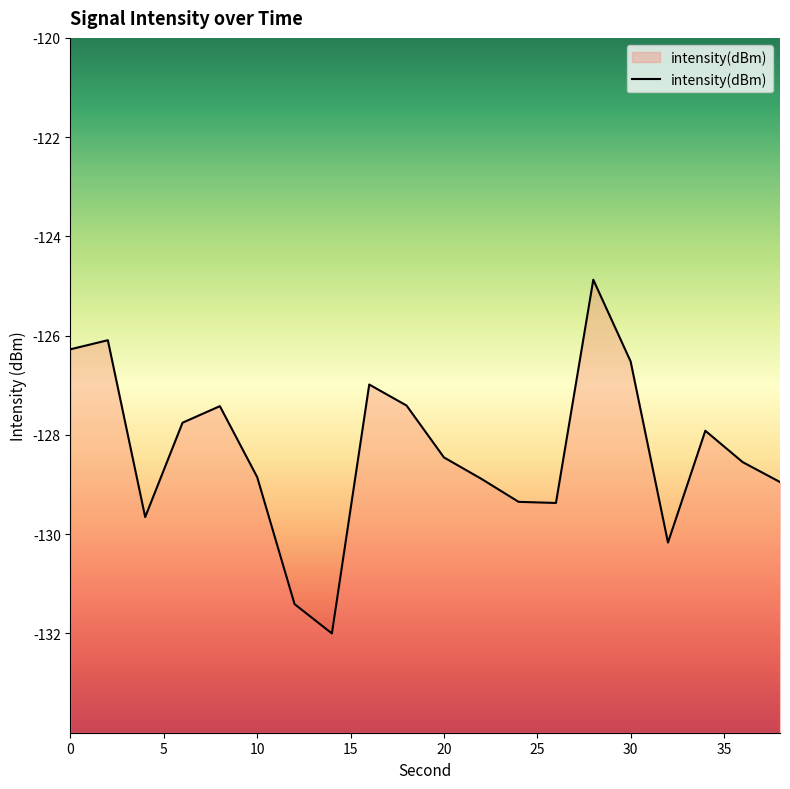

What is the difference between the second highest and second lowest values?

5.3